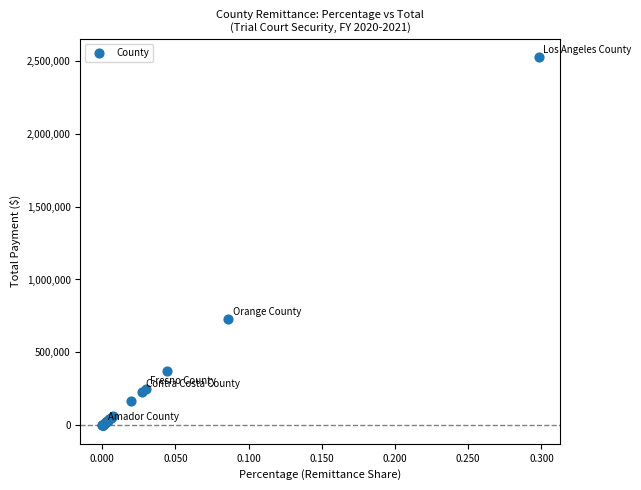

What Y value in the scatter plot is closest to 1261361?

730195.3